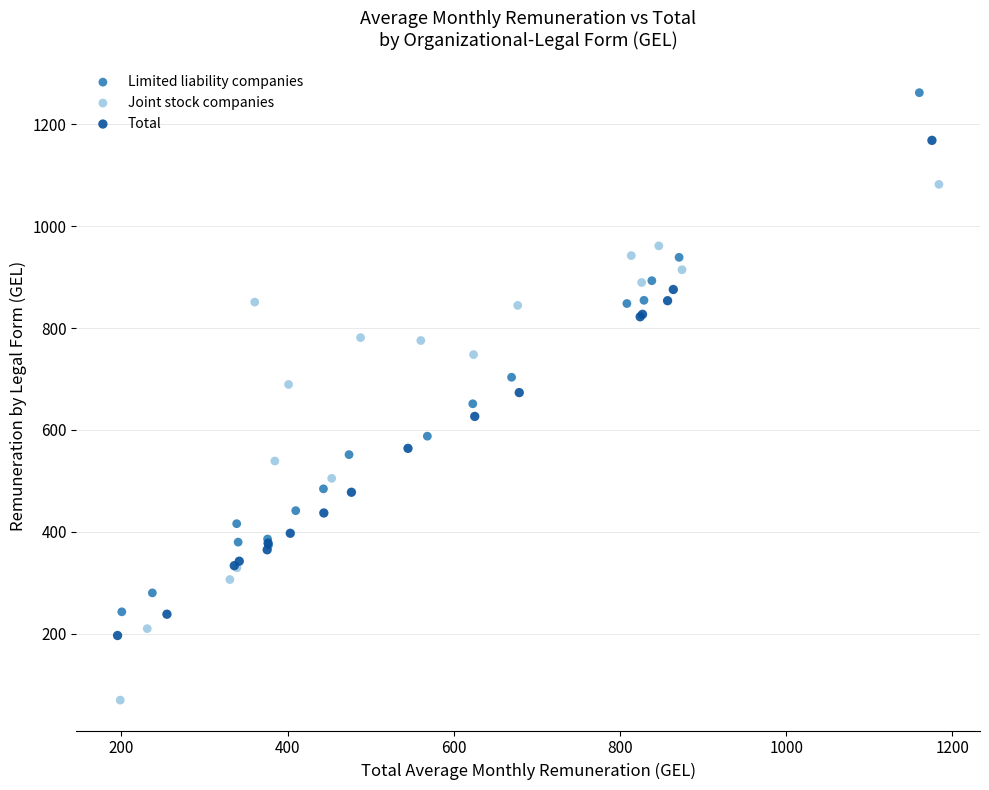

Which series reaches the minimum Y coordinate?

Joint stock companies